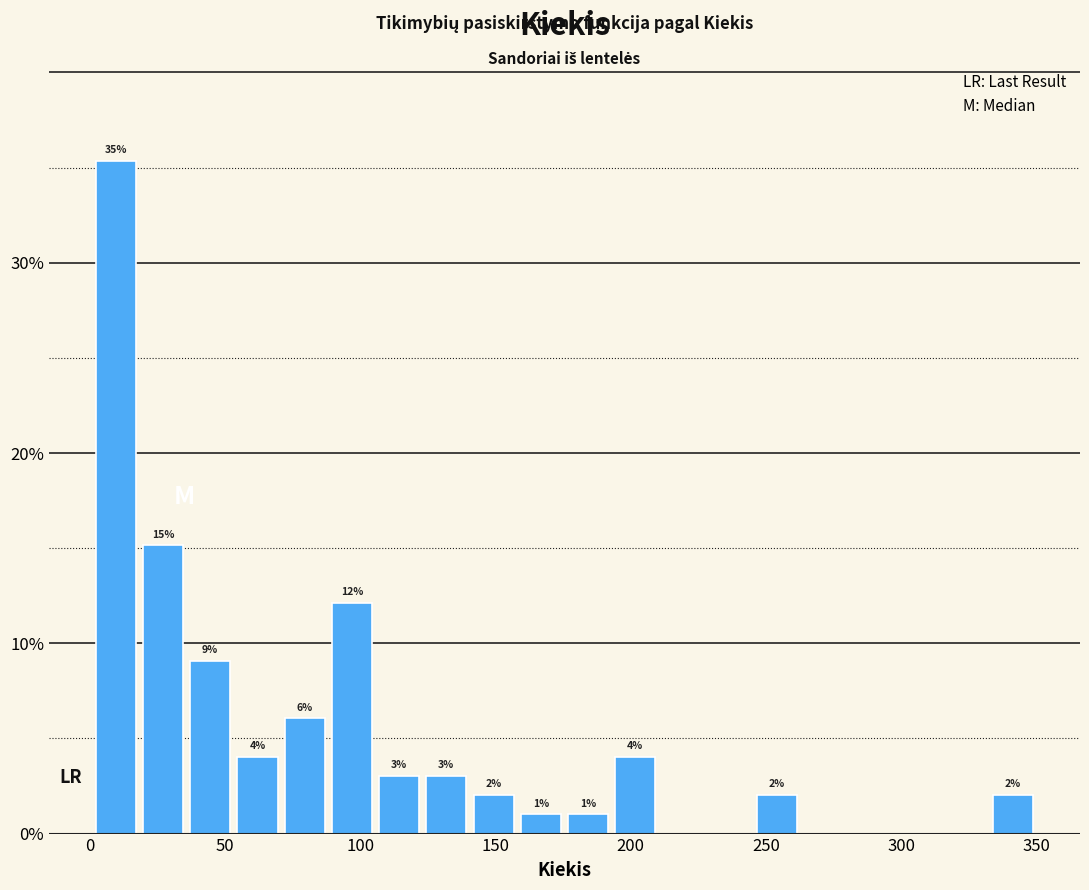

Read against the x-axis, roughly where is the centre of the tallest bar?

10